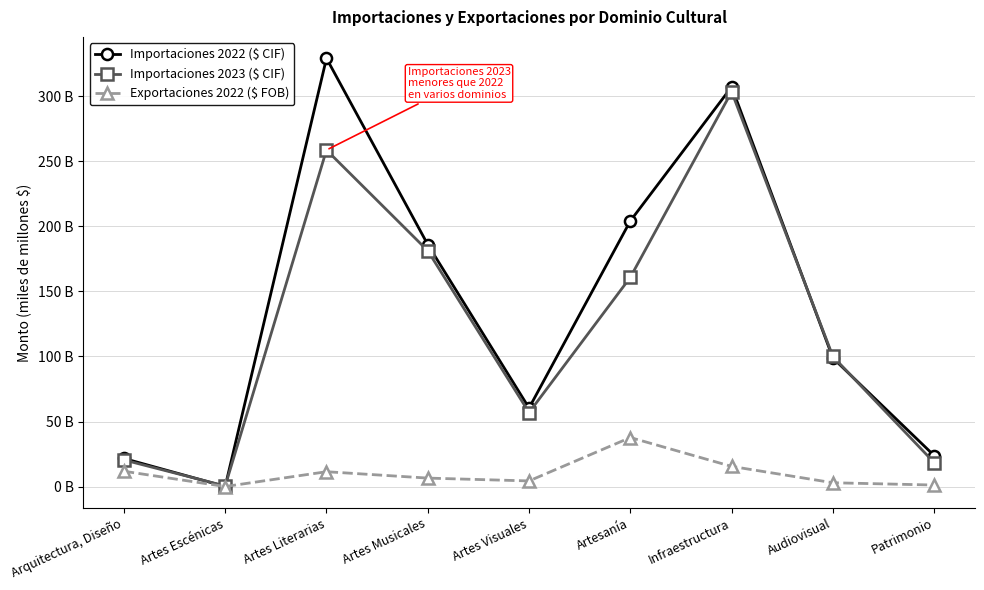

Is this an area chart (filled region under the line)?

No